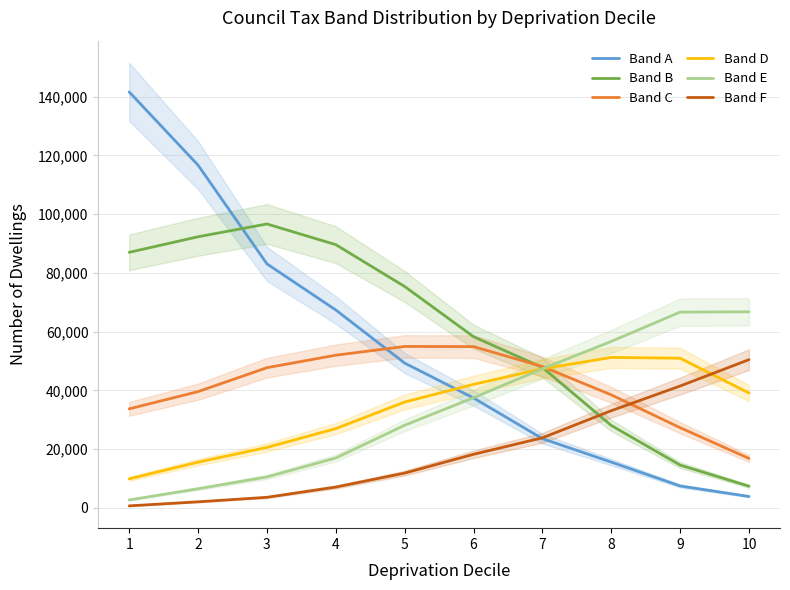

At which label does Band D reach its minimum?

1